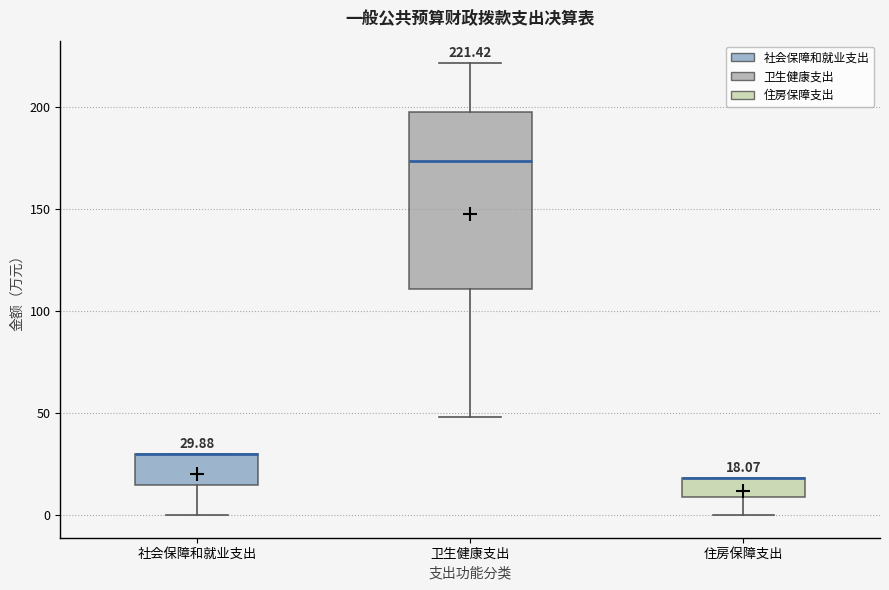

Comparing the boxes themselves (not the whiskers), which one is the tallest?

卫生健康支出